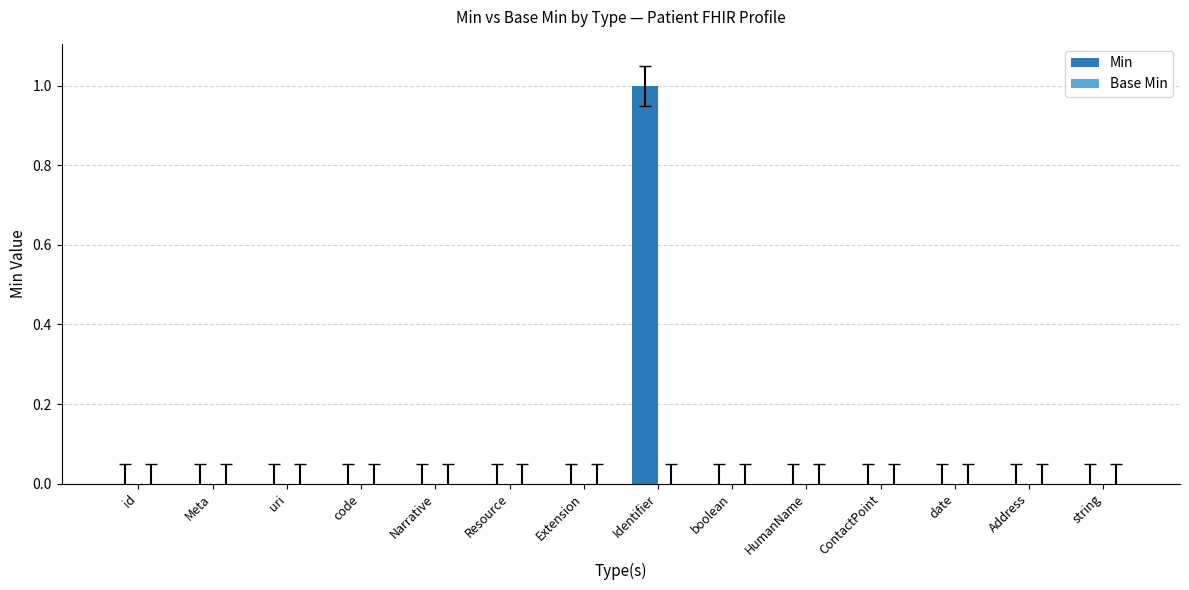

Are the bars horizontal?

No